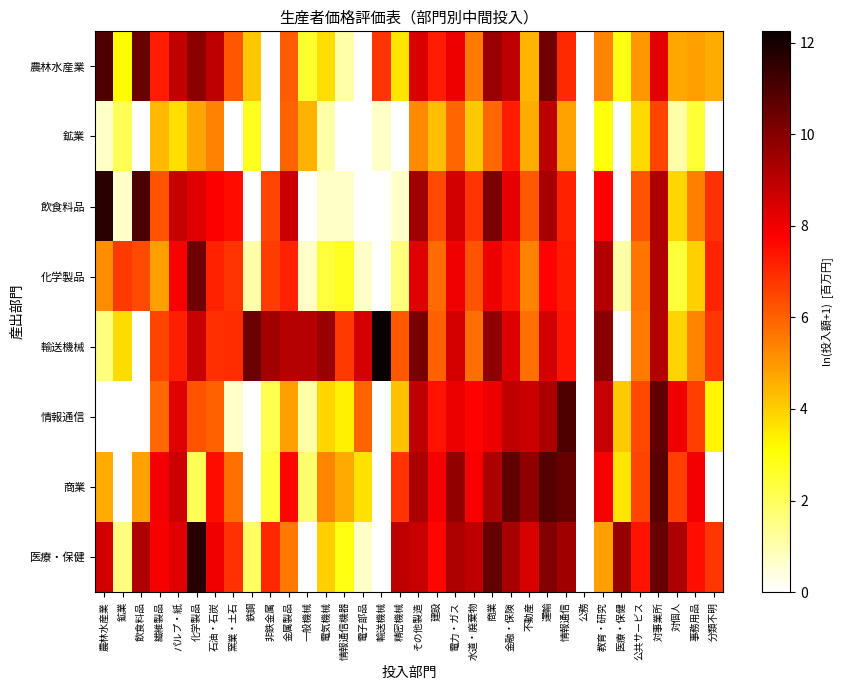

How many data points does each series have?

34